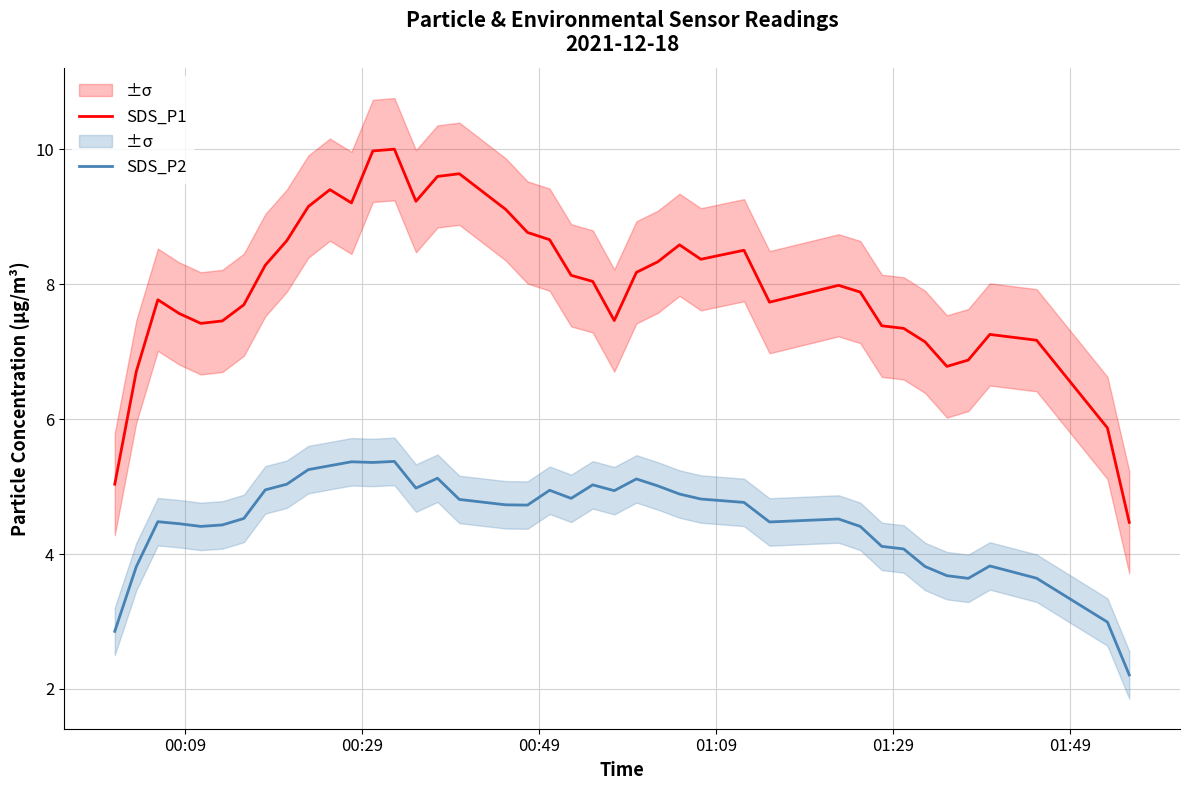

What is the minimum value for SDS_P2?

2.2